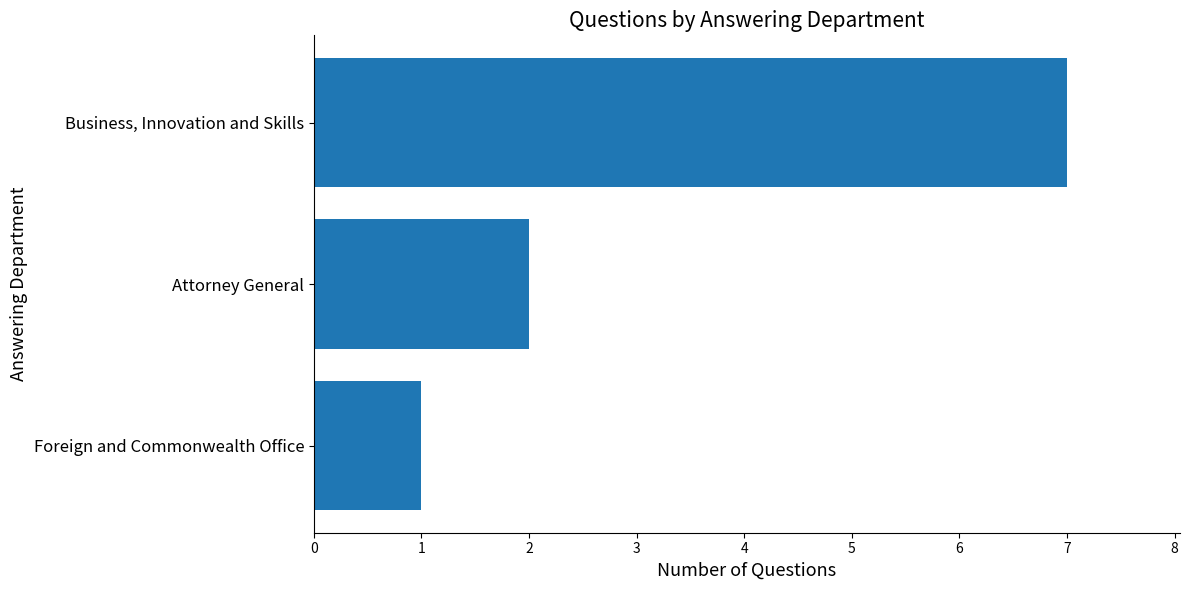

What is the difference between the maximum and minimum values?

6